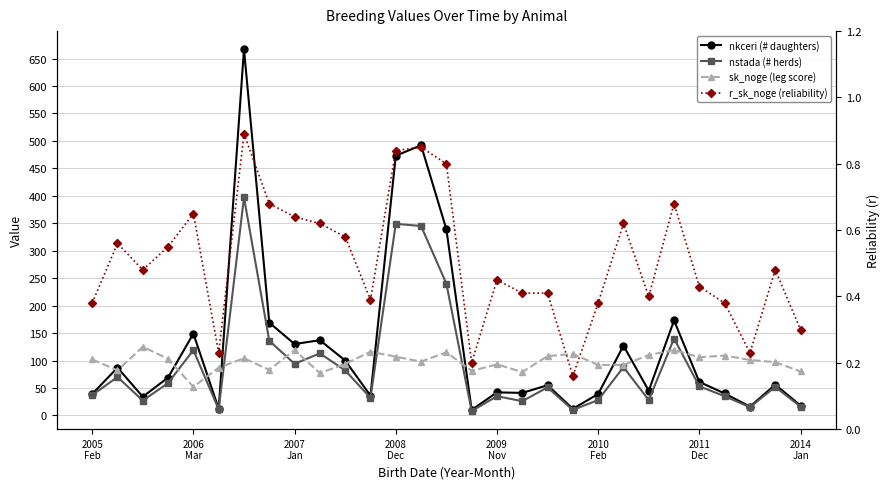

Rank the series at 2007
Jan from lowest to highest value.

r_sk_noge (reliability), nstada (# herds), nkceri (# daughters), sk_noge (leg score)